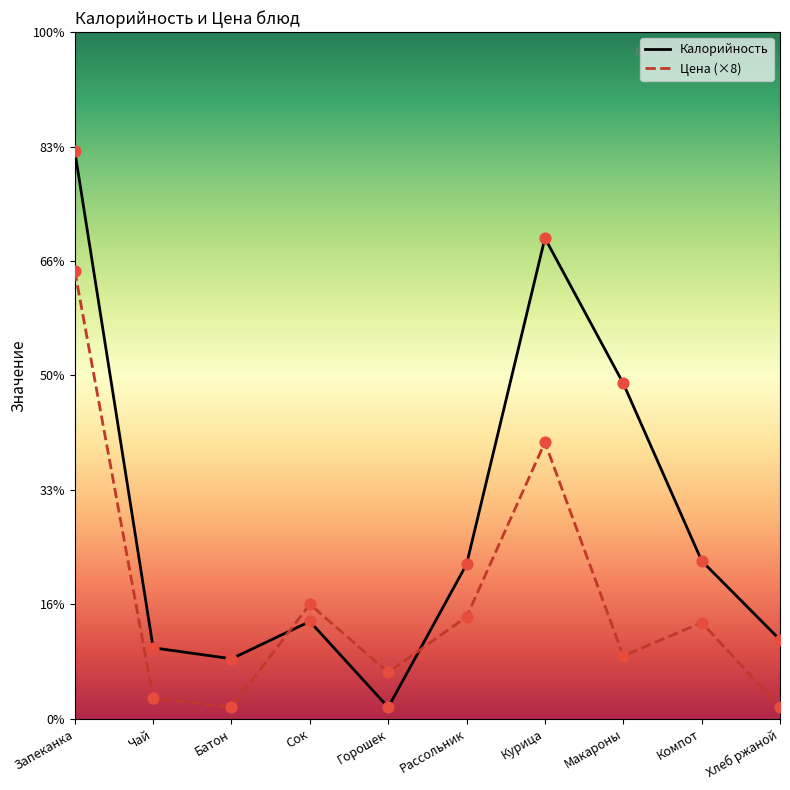

At how many categories does at least one series exceed 463?

1